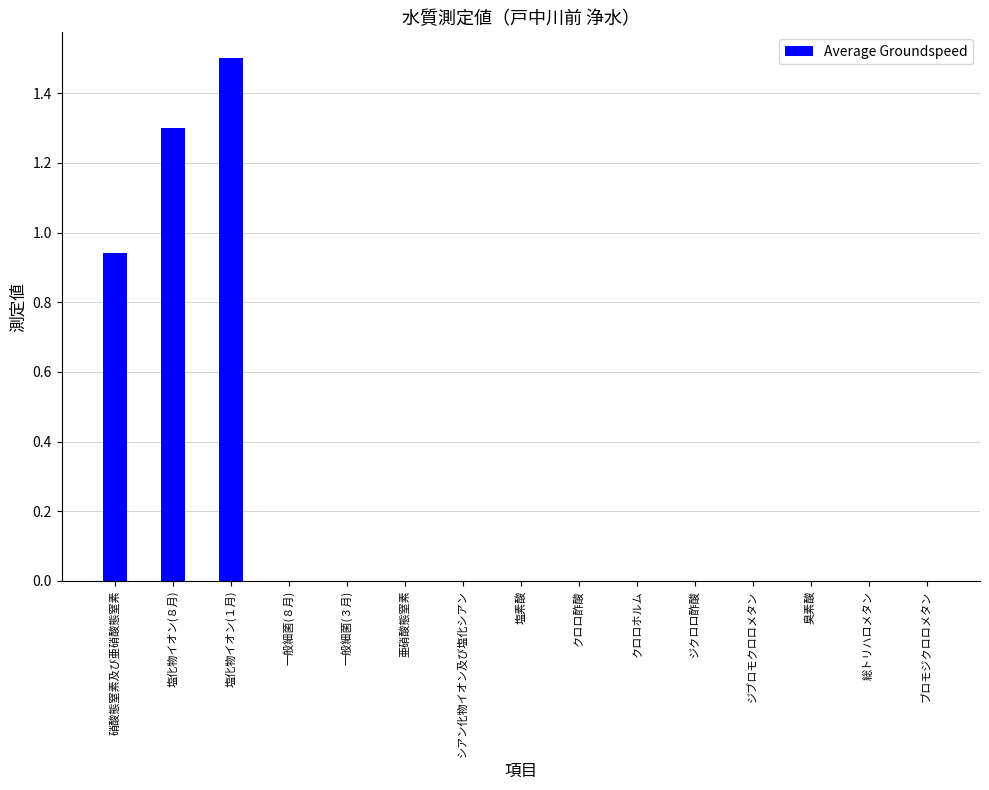

How many series are shown in this chart?

1